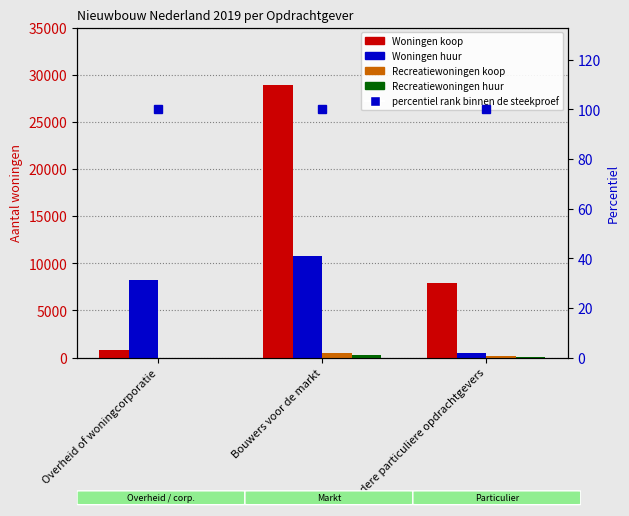

What position from the right is Andere particuliere opdrachtgevers?

1